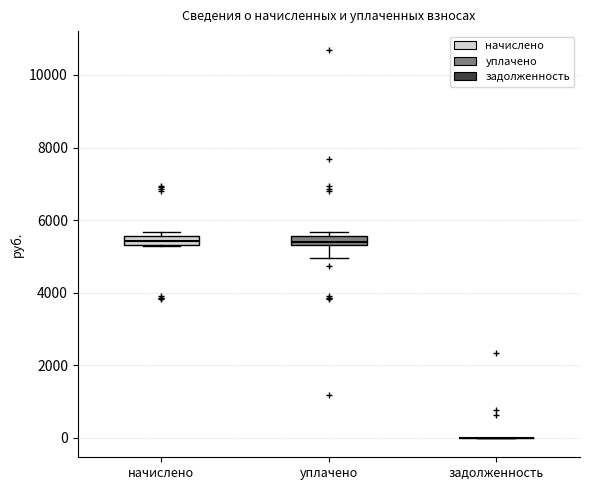

Where is the lower edge of the box for начислено on the y-axis? The values are not printed on the chart, so give them approximately, as read against the axis.

5400